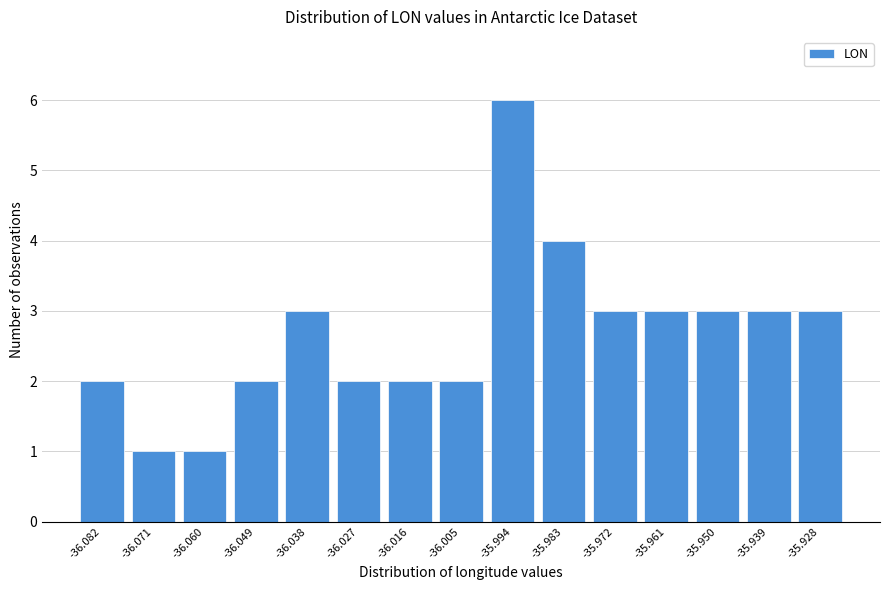

Reading right to left, list all the values displayed in this chart.

-35.928=3	-35.939=3	-35.950=3	-35.961=3	-35.972=3	-35.983=4	-35.994=6	-36.005=2	-36.016=2	-36.027=2	-36.038=3	-36.049=2	-36.060=1	-36.071=1	-36.082=2